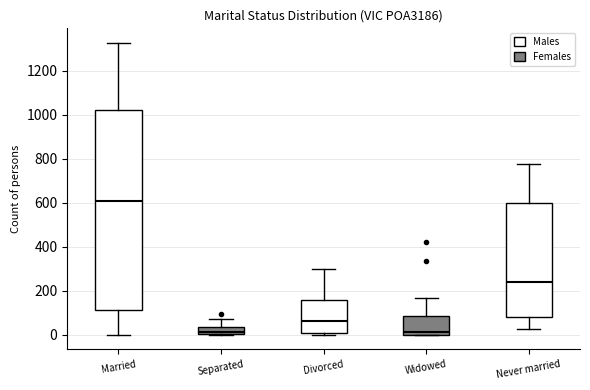

Which box has the highest median line?

Married